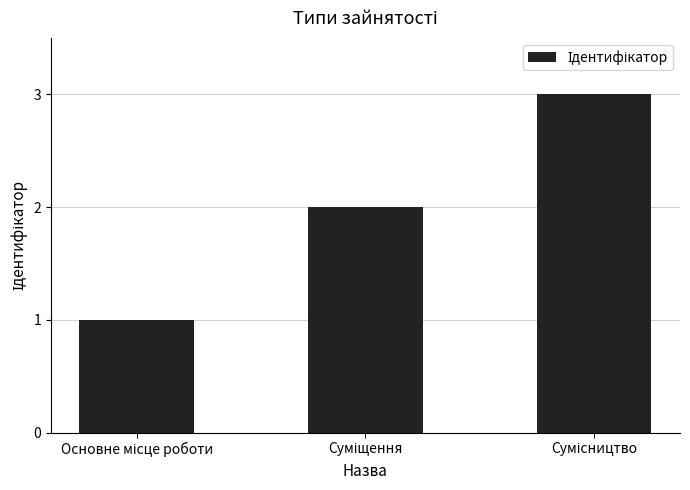

How many categories are shown in the chart?

3